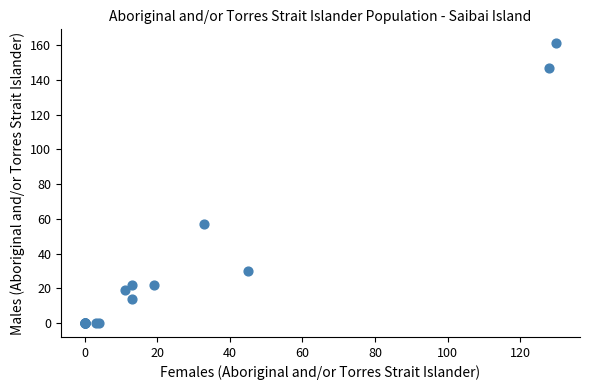

What Y value in the scatter plot is closest to 80?

57